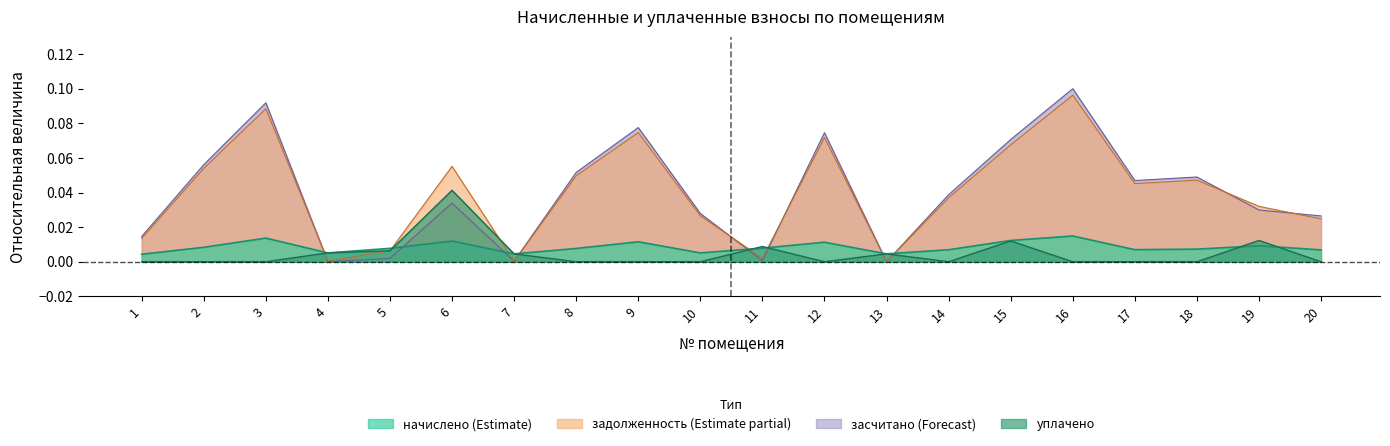

Reading left to right, list all the values displayed in this chart.

задолженность: 1=0.0	2=0.1	3=0.1	4=0.0	5=0.0	6=0.1	7=0.0	8=0.0	9=0.1	10=0.0	11=0.0	12=0.1	13=0.0	14=0.0	15=0.1	16=0.1	17=0.0	18=0.0	19=0.0	20=0.0
засчитано: 1=0.0	2=0.1	3=0.1	4=0.0	5=0.0	6=0.0	7=0.0	8=0.1	9=0.1	10=0.0	11=0.0	12=0.1	13=0.0	14=0.0	15=0.1	16=0.1	17=0.0	18=0.0	19=0.0	20=0.0
начислено: 1=0.0	2=0.0	3=0.0	4=0.0	5=0.0	6=0.0	7=0.0	8=0.0	9=0.0	10=0.0	11=0.0	12=0.0	13=0.0	14=0.0	15=0.0	16=0.0	17=0.0	18=0.0	19=0.0	20=0.0
уплачено: 1=0.0	2=0.0	3=0.0	4=0.0	5=0.0	6=0.0	7=0.0	8=0.0	9=0.0	10=0.0	11=0.0	12=0.0	13=0.0	14=0.0	15=0.0	16=0.0	17=0.0	18=0.0	19=0.0	20=0.0